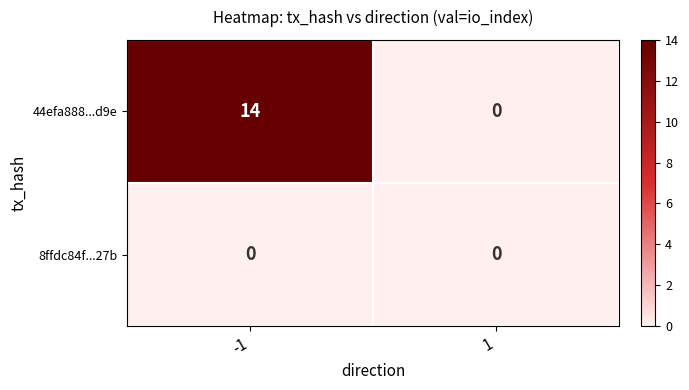

Between -1 and 1, which series saw the biggest shift?

44efa888...d9e